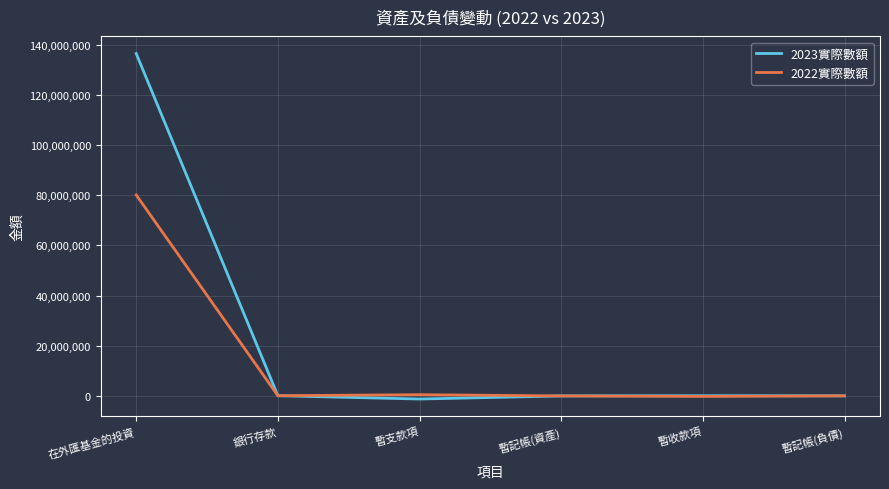

Is it true that 2022實際數額 equals 80158110 at 在外匯基金的投資?

True